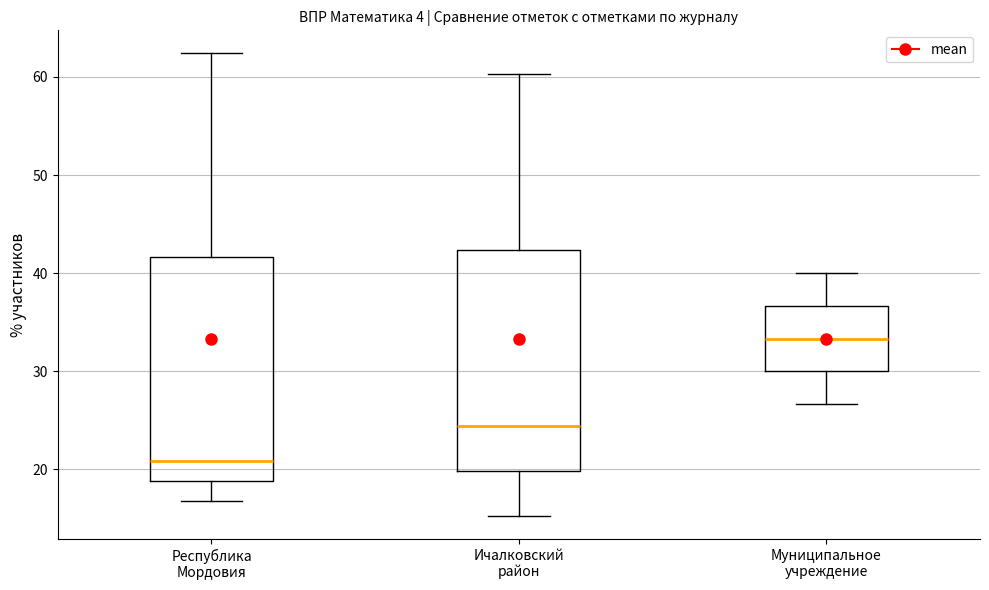

Reading left to right, transcribe this box plot: for each box, give where its median line is, the range the box spans, and where its two whiskers end, as read against the y-axis. The values are not printed on the chart, so give them approximately, as read against the axis.

Республика Мордовия: median 21, box 19 to 42, whiskers 17 to 62
Ичалковский район: median 24, box 20 to 42, whiskers 15 to 60
Муниципальное учреждение: median 33, box 30 to 37, whiskers 27 to 40